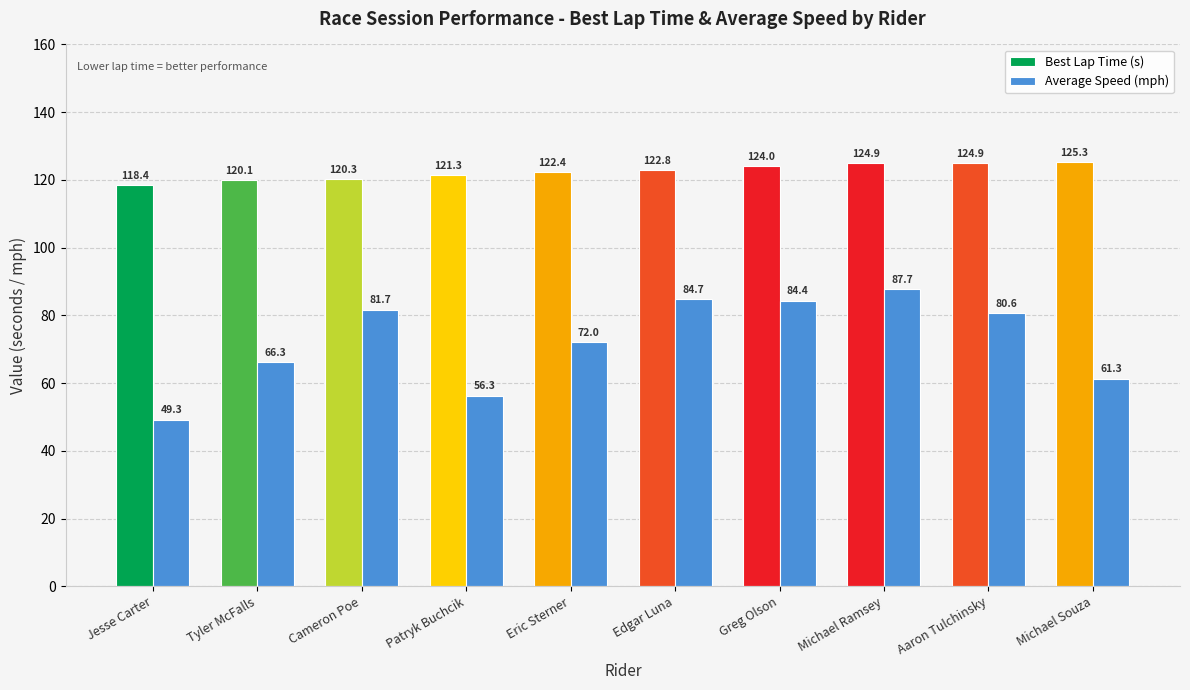

Reading left to right, extract all data points from this chart.

Best Lap Time (s): Jesse Carter=118.4	Tyler McFalls=120.1	Cameron Poe=120.3	Patryk Buchcik=121.3	Eric Sterner=122.4	Edgar Luna=122.8	Greg Olson=124.0	Michael Ramsey=124.9	Aaron Tulchinsky=124.9	Michael Souza=125.3
Average Speed (mph): Jesse Carter=49.3	Tyler McFalls=66.3	Cameron Poe=81.7	Patryk Buchcik=56.3	Eric Sterner=72.0	Edgar Luna=84.7	Greg Olson=84.4	Michael Ramsey=87.7	Aaron Tulchinsky=80.6	Michael Souza=61.3